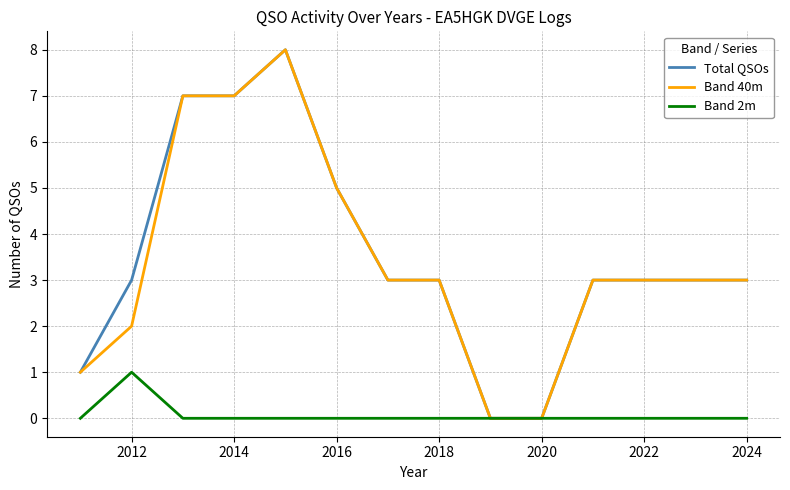

What is the maximum value shown in the chart?

8